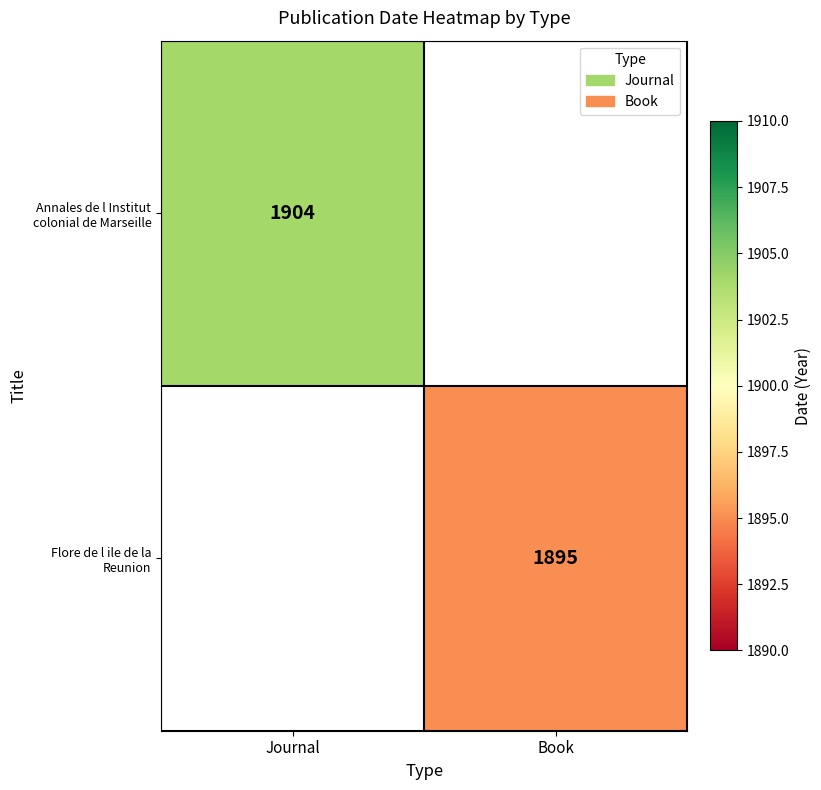

The value of Flore de l ile de la Reunion at Book is 1202. True or false?

False